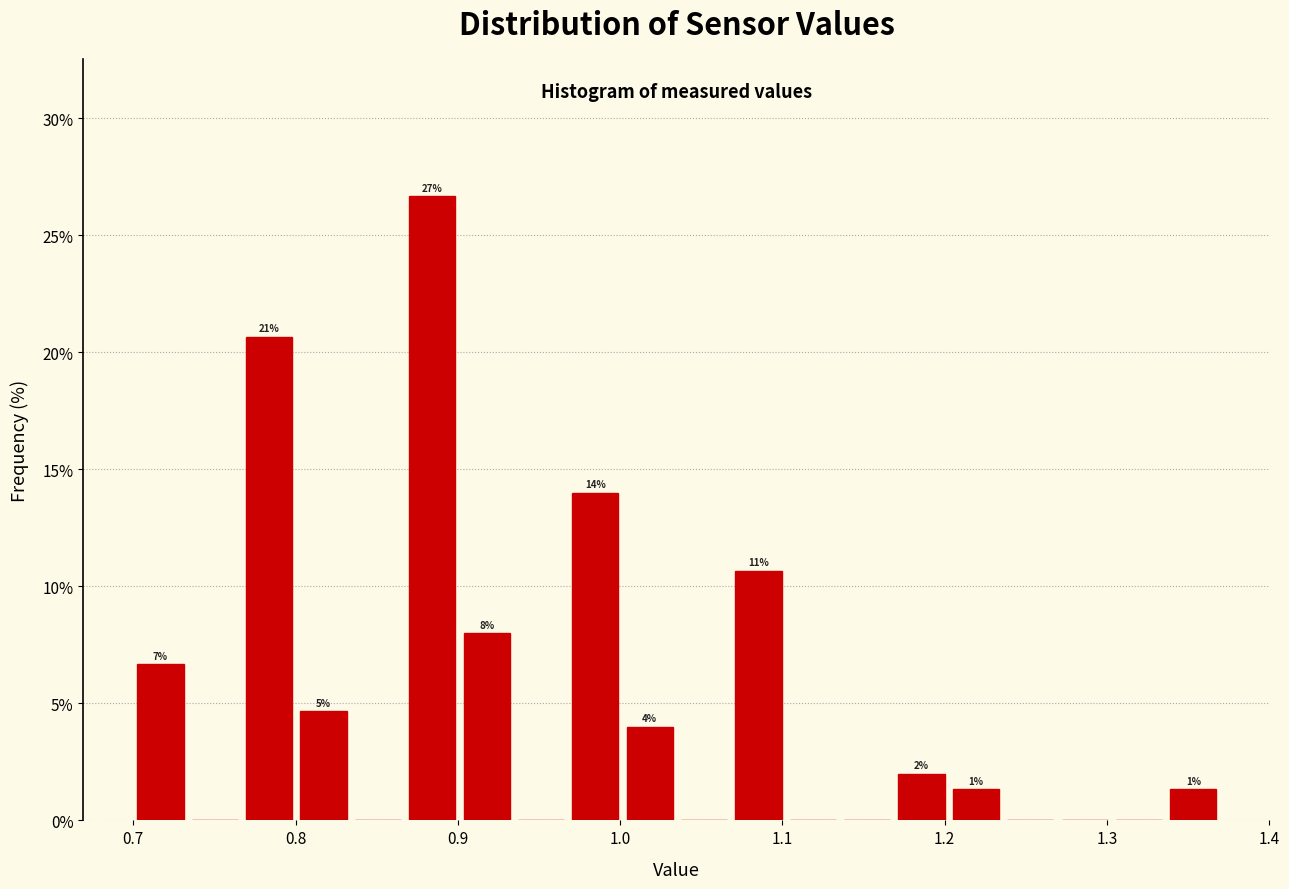

Around what value on the x-axis is the tallest bar? Give the approximate position of its centre, as read against the axis.

0.88